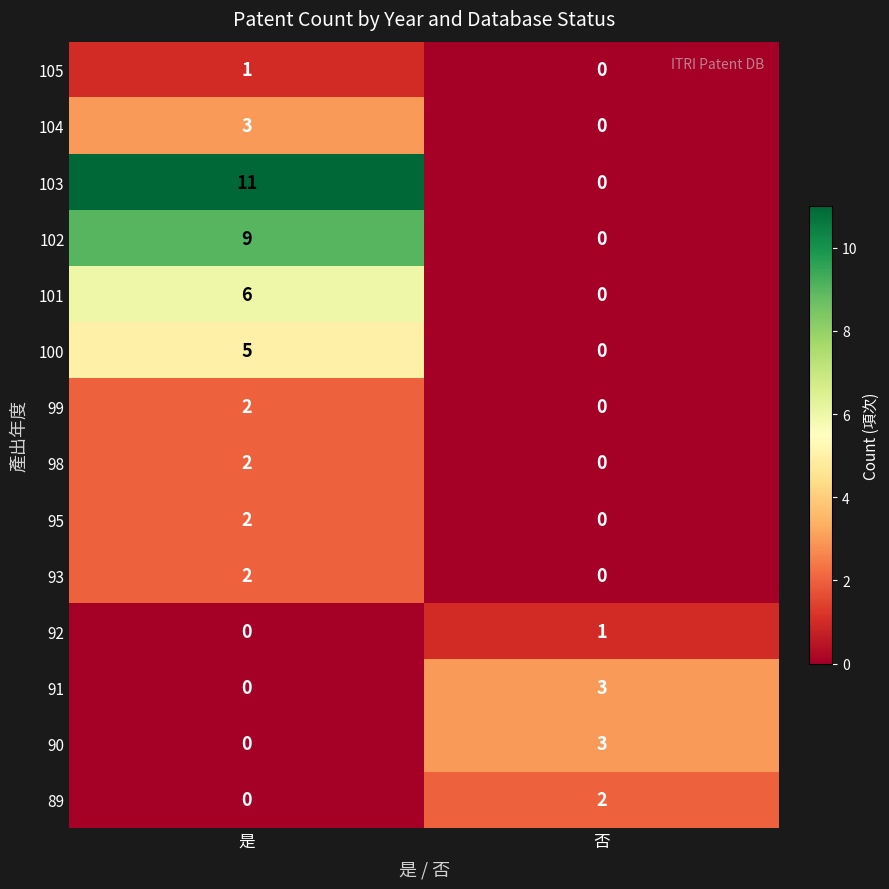

Count the number of data series in this chart.

14